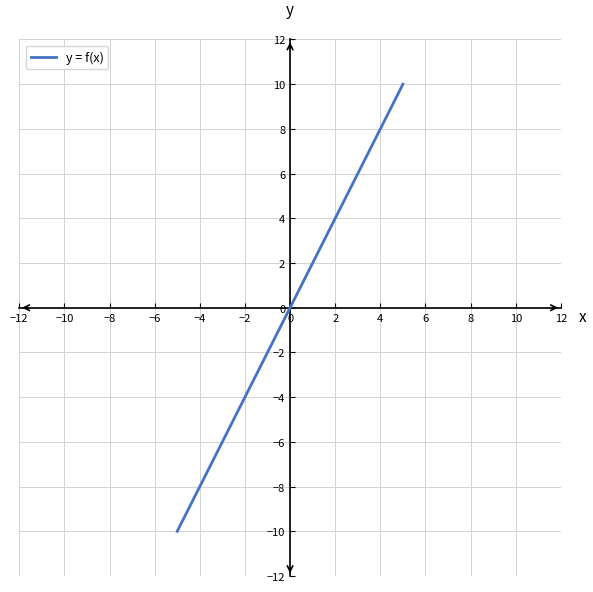

What is the difference between the maximum and minimum values?

20